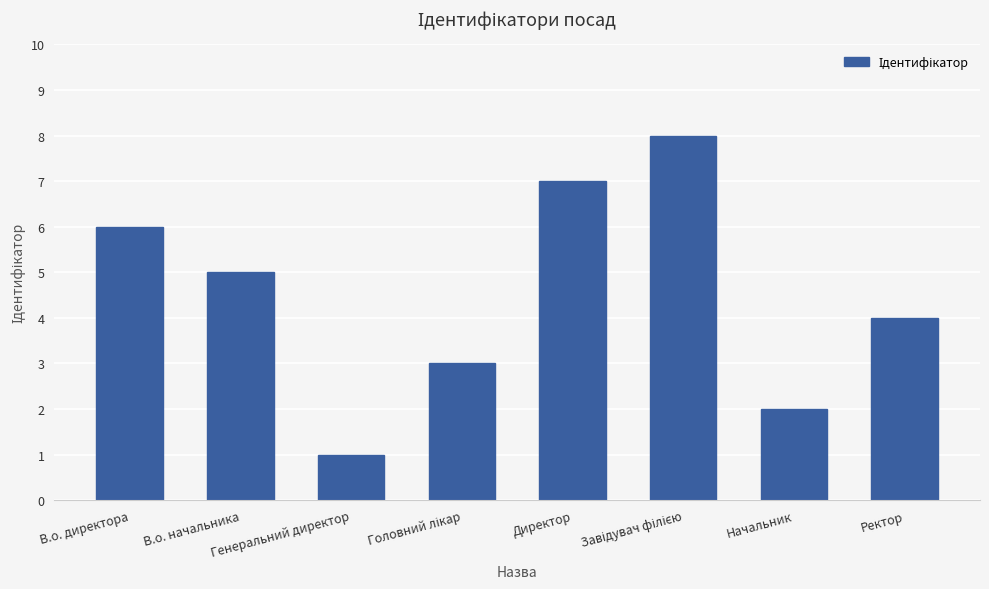

Where is the data nearest to the value 4?

Ректор